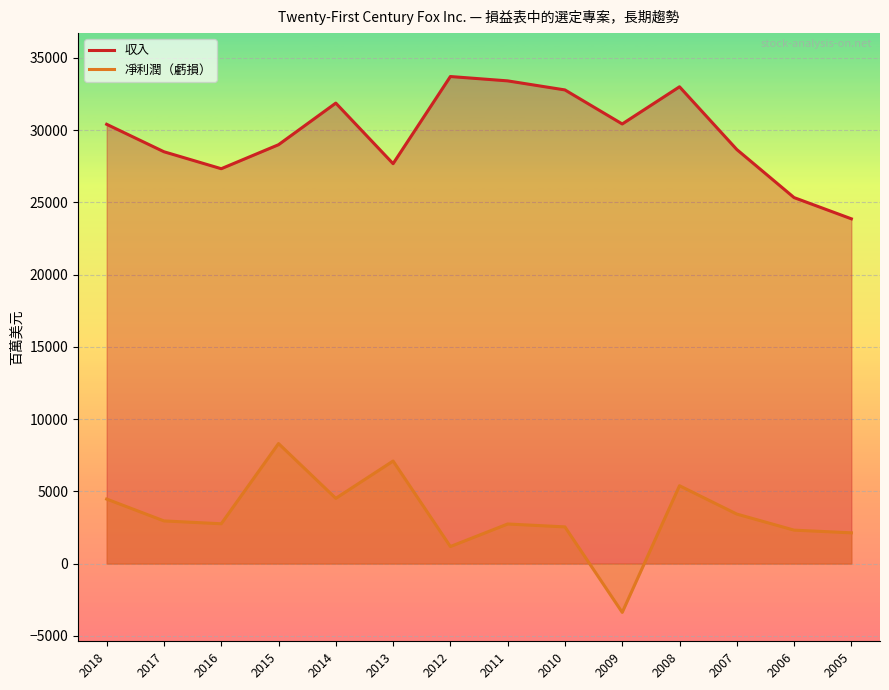

Is the value of 収入 at 2005 greater than the value of 凈利潤（虧損） at 2018?

Yes